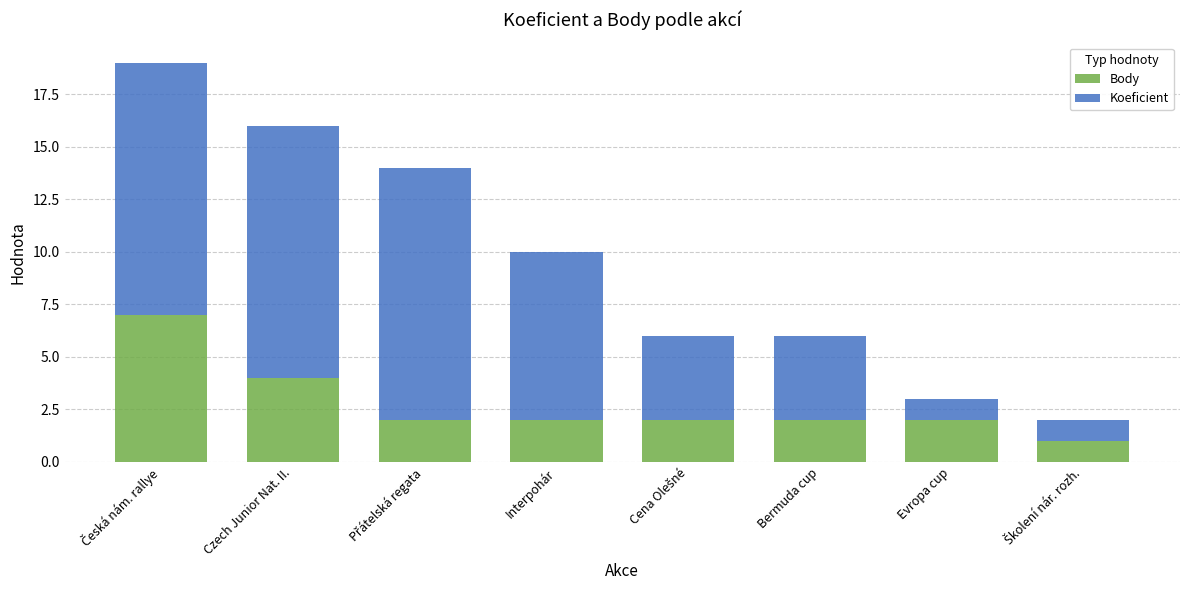

How many bars are there in total?

8